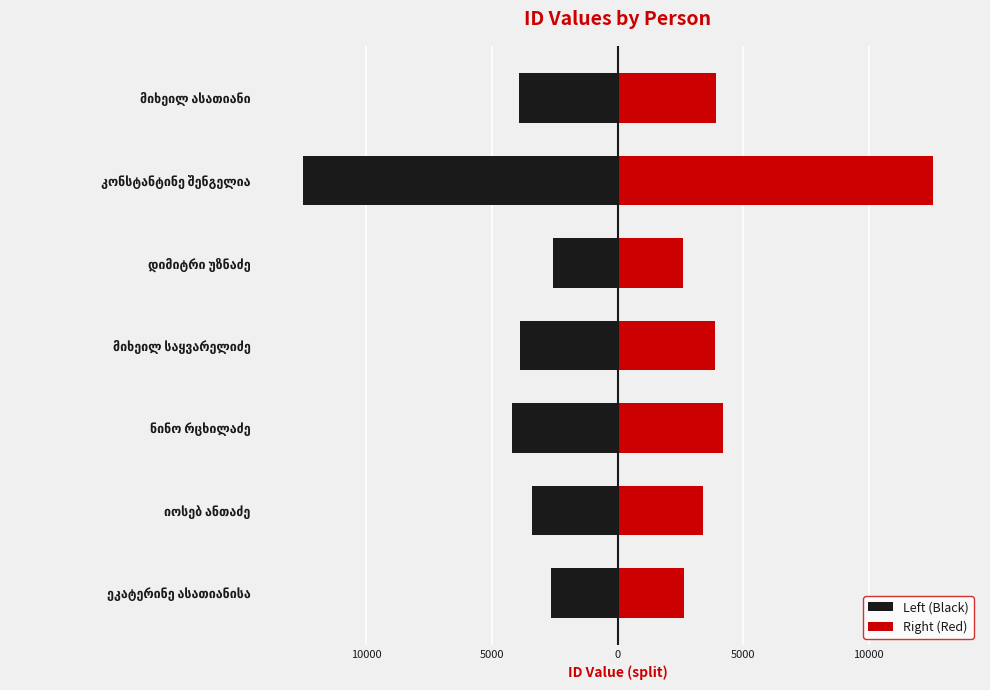

Are the bars grouped side by side (vs. stacked)?

Yes